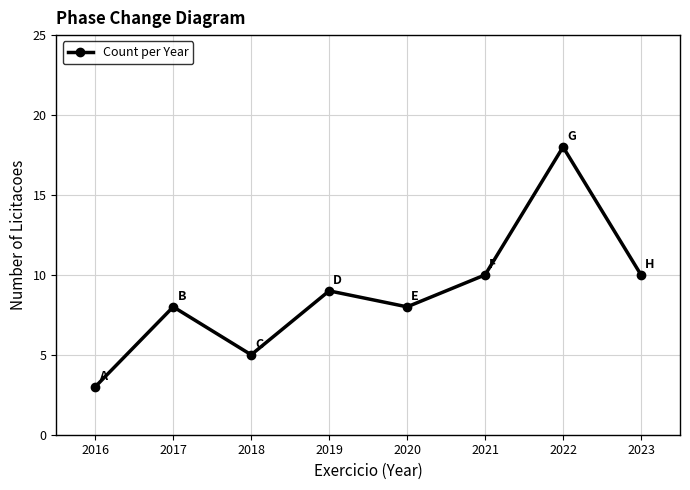

Is it true that the value at 2019 is 9?

True